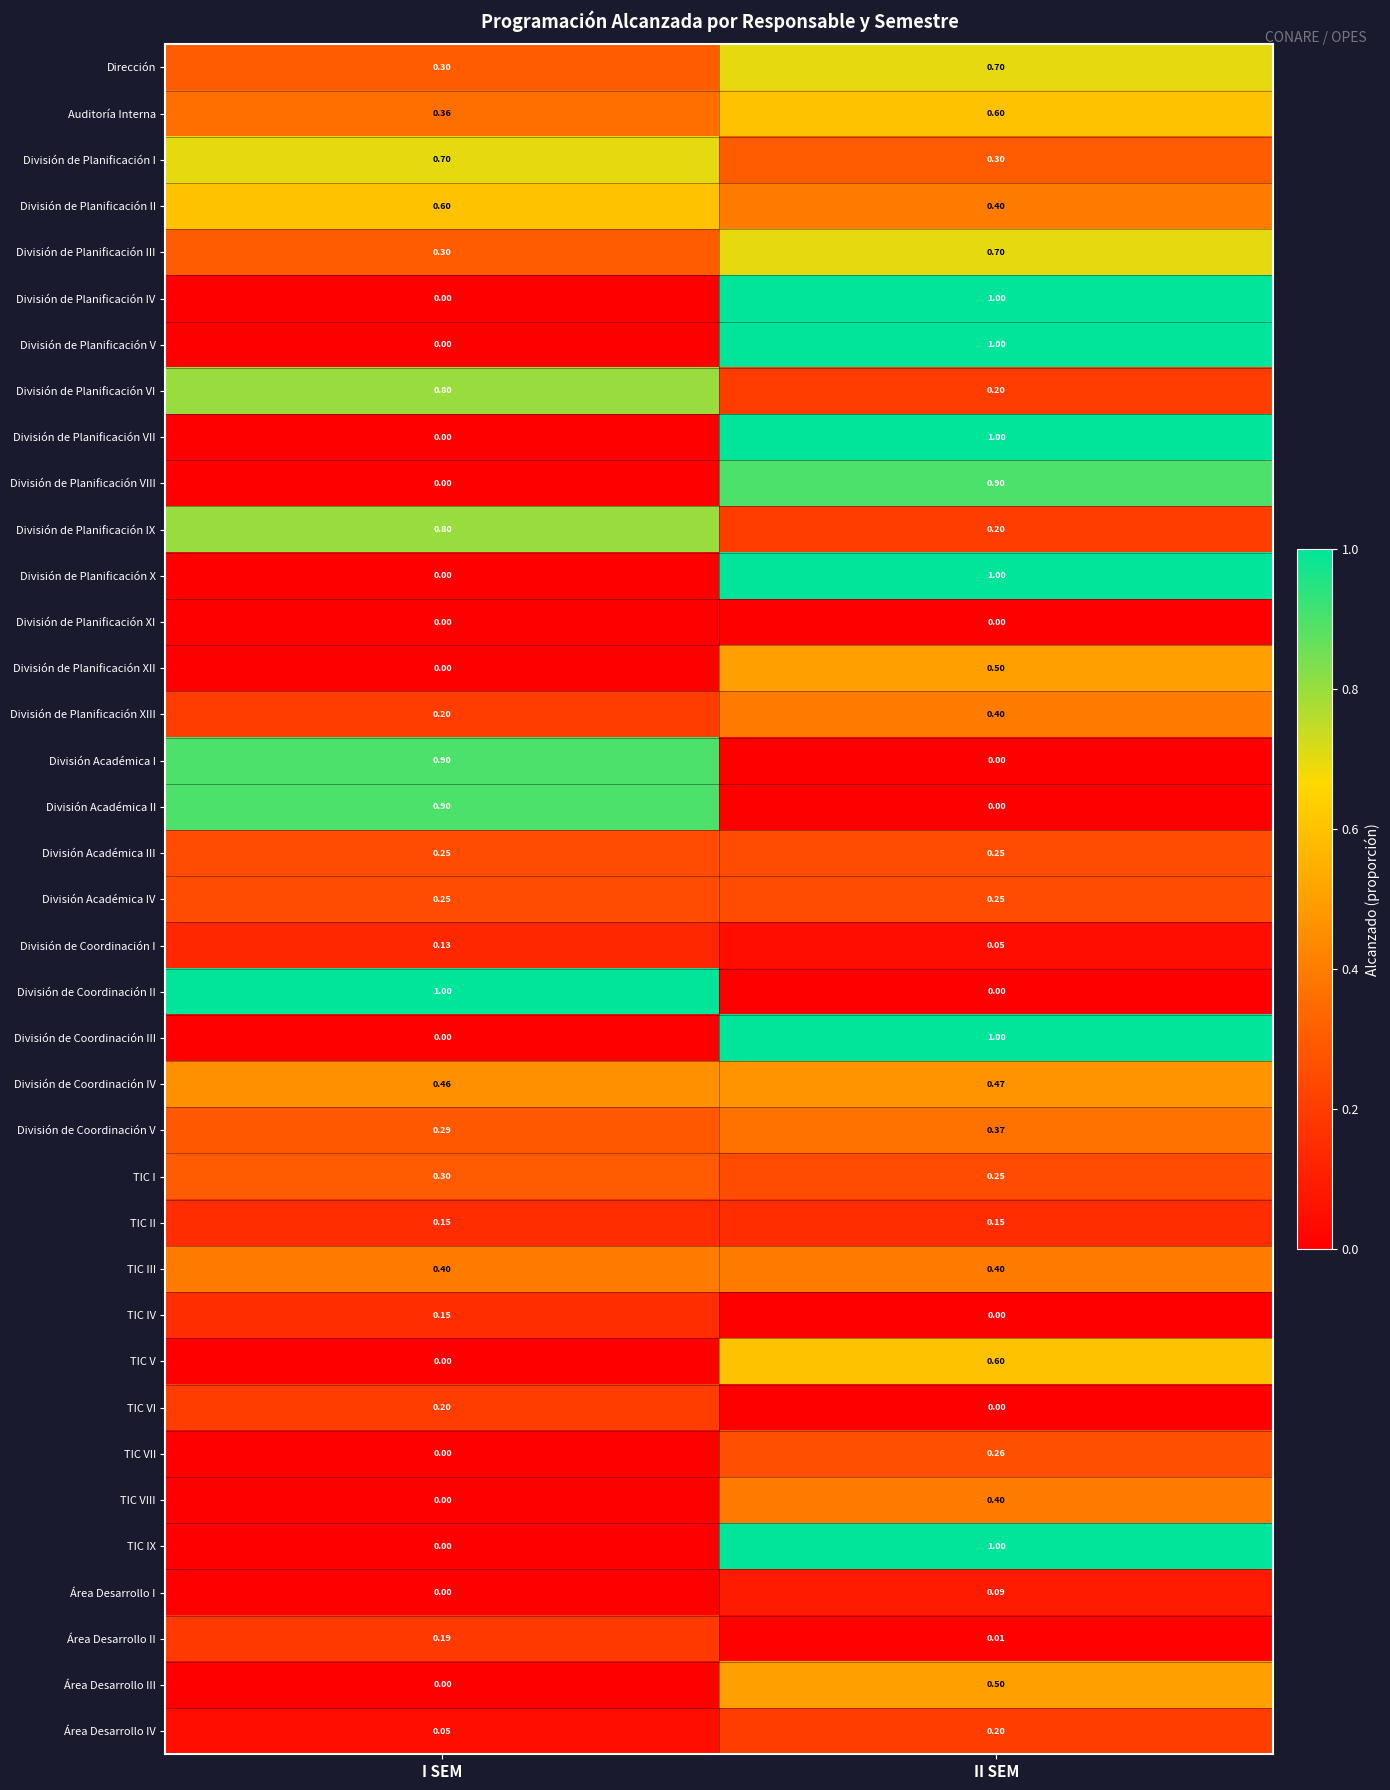

At which category is the sum across all series the highest?

II SEM